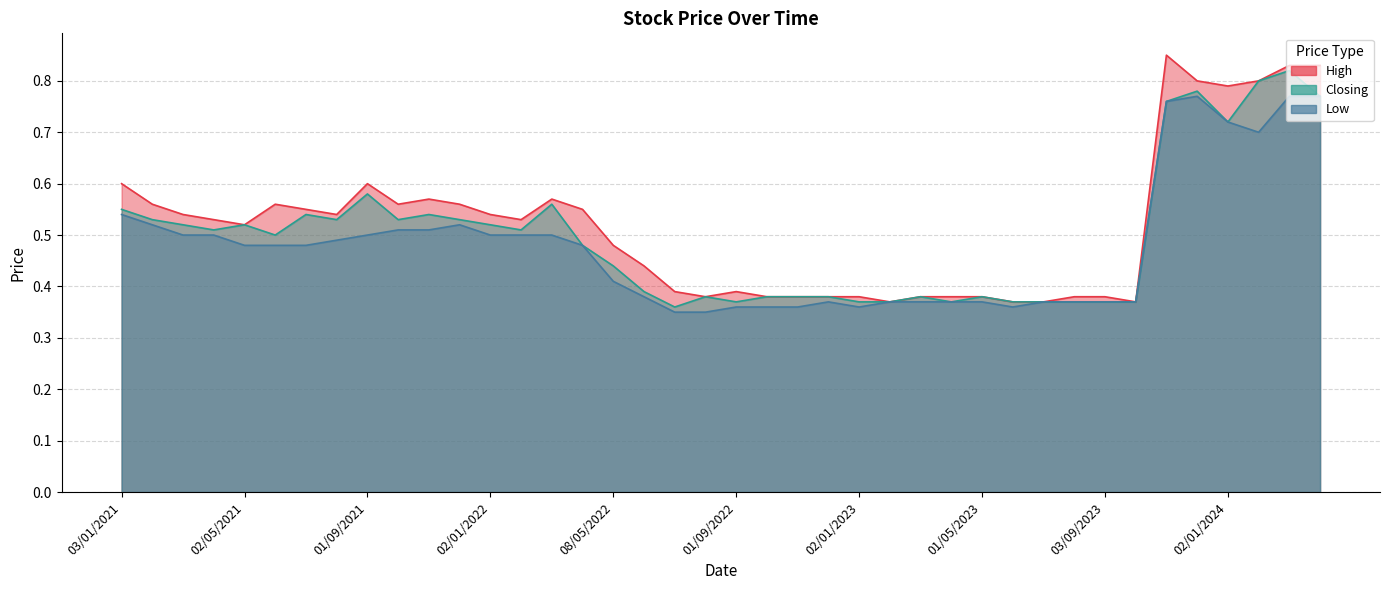

What is the spread (max minus min) of values at 01/04/2024?

0.1